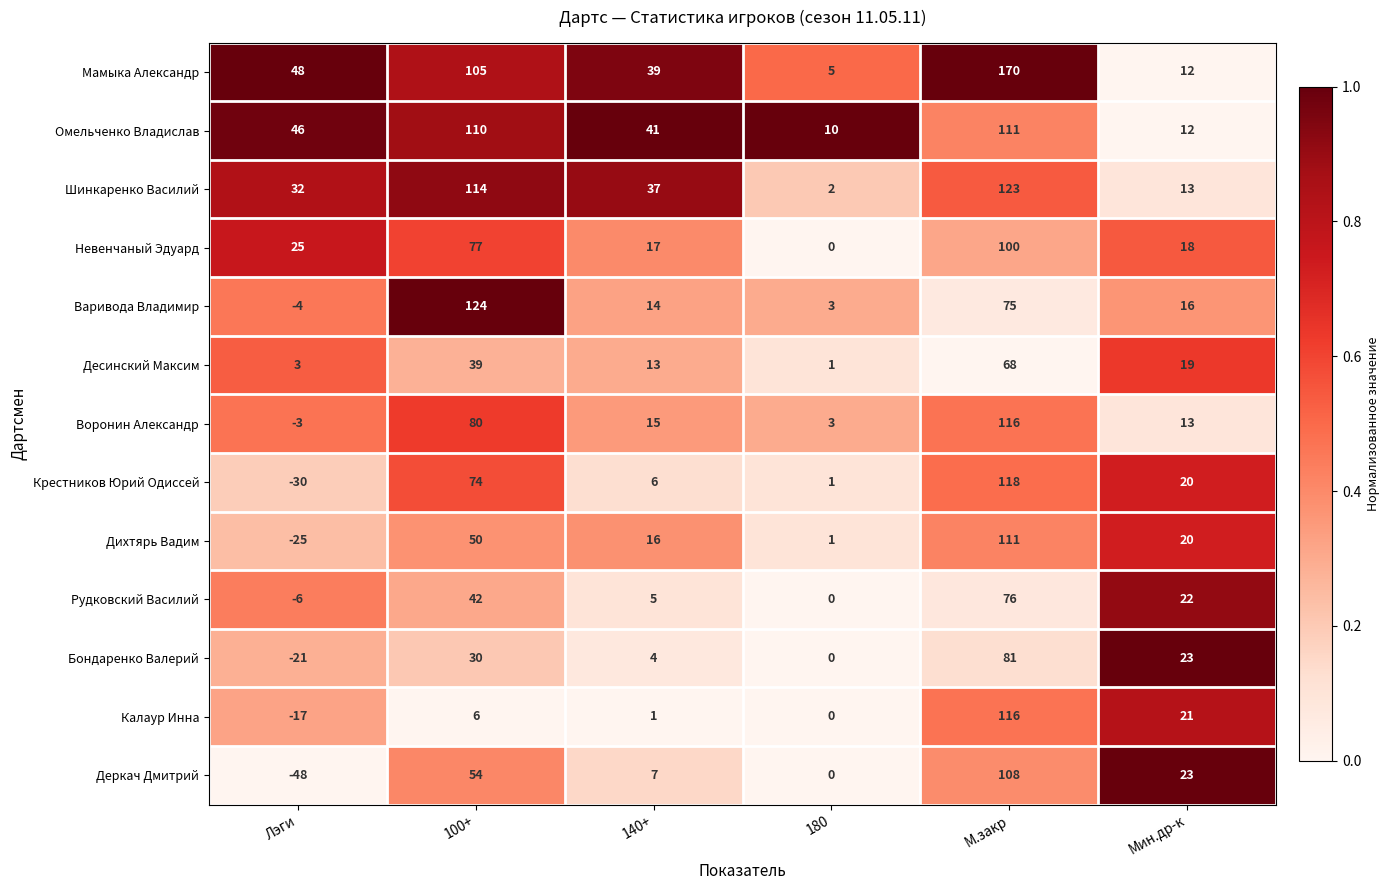

Which series changed the most between 100+ and Мин.др-к?

Варивода Владимир